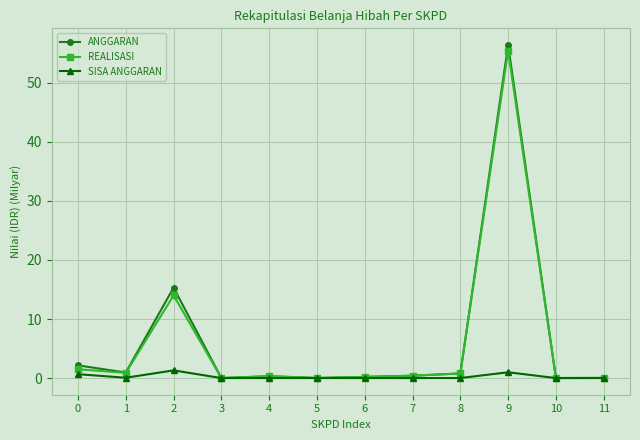

Does the chart display data point markers on the line(s)?

Yes